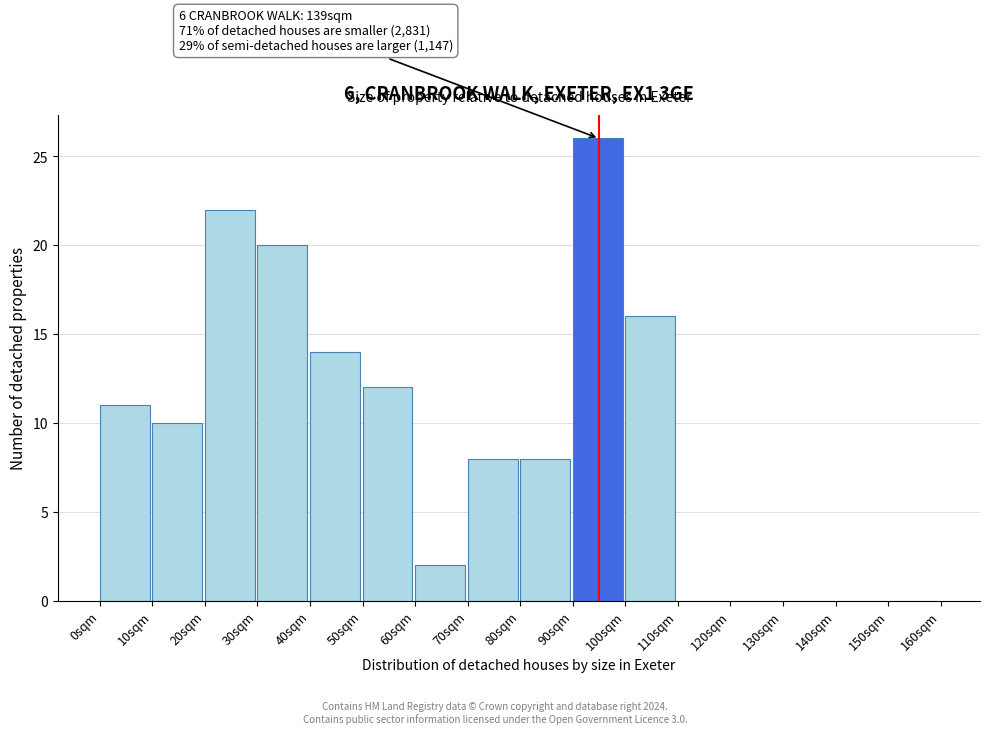

Which range on the x-axis has the tallest bar?

90 to 100